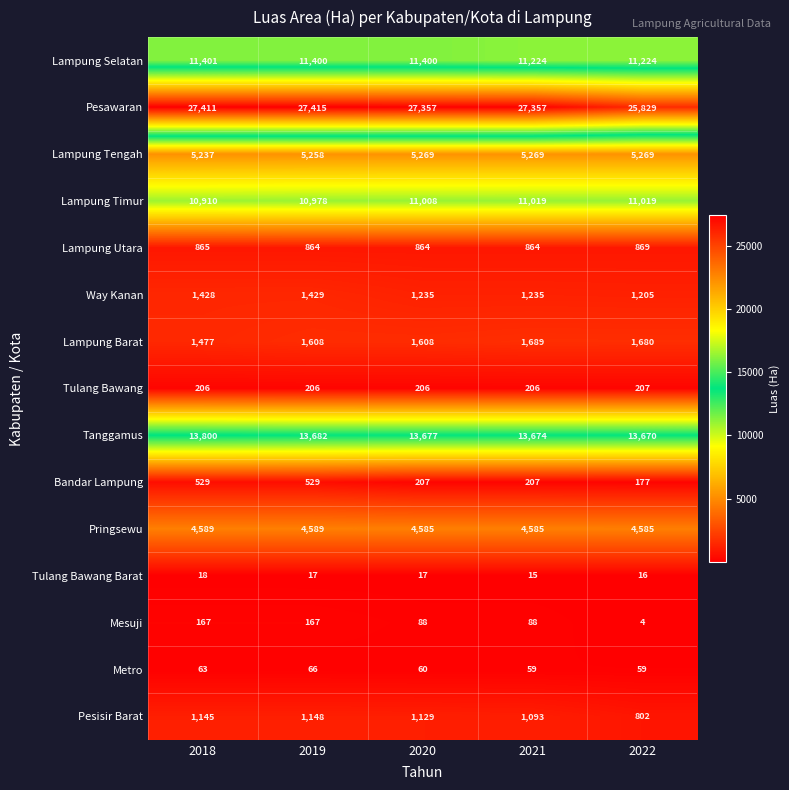

Rank the series at 2019 from highest to lowest value.

Pesawaran, Tanggamus, Lampung Selatan, Lampung Timur, Lampung Tengah, Pringsewu, Lampung Barat, Way Kanan, Pesisir Barat, Lampung Utara, Bandar Lampung, Tulang Bawang, Mesuji, Metro, Tulang Bawang Barat